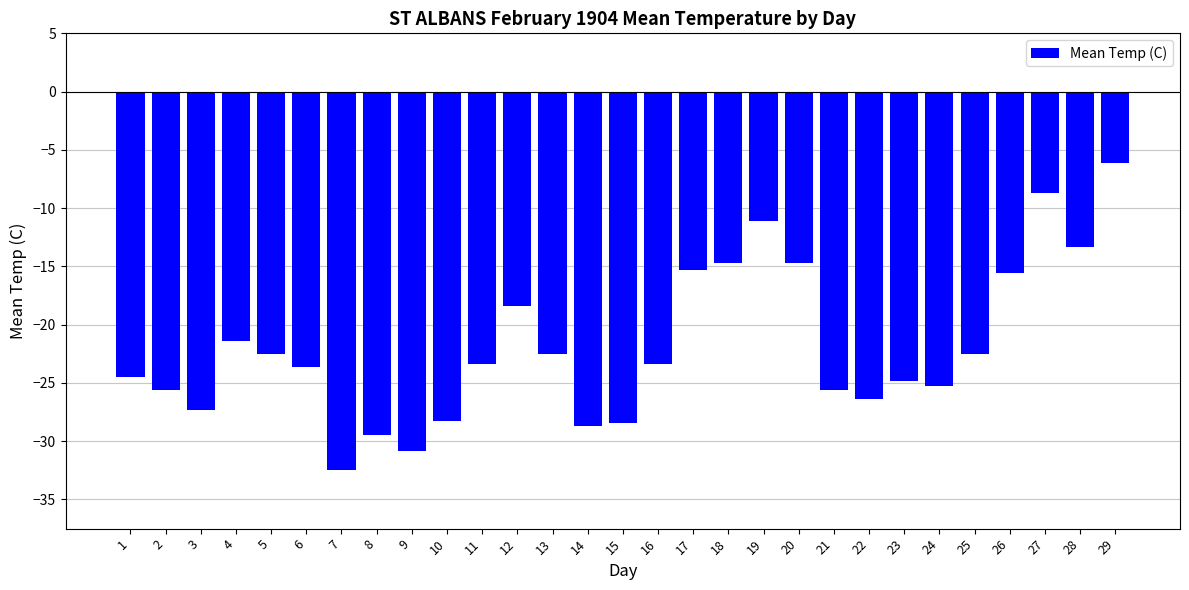

What is the difference between the second highest and minimum values?

23.8